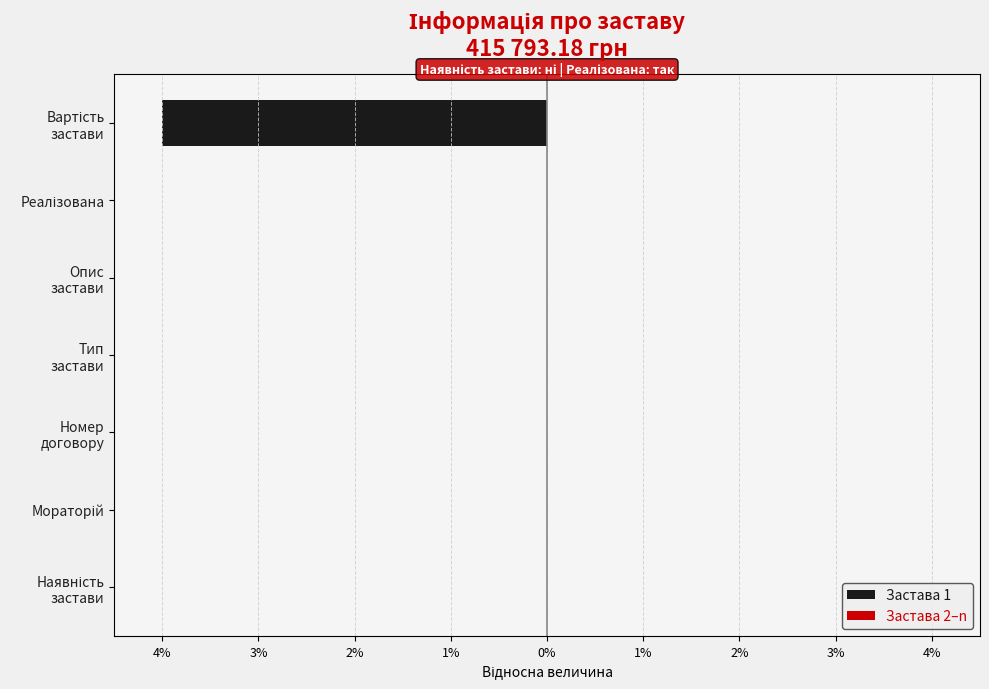

Which series changed the most between Наявність застави and Номер договору?

Застава 1